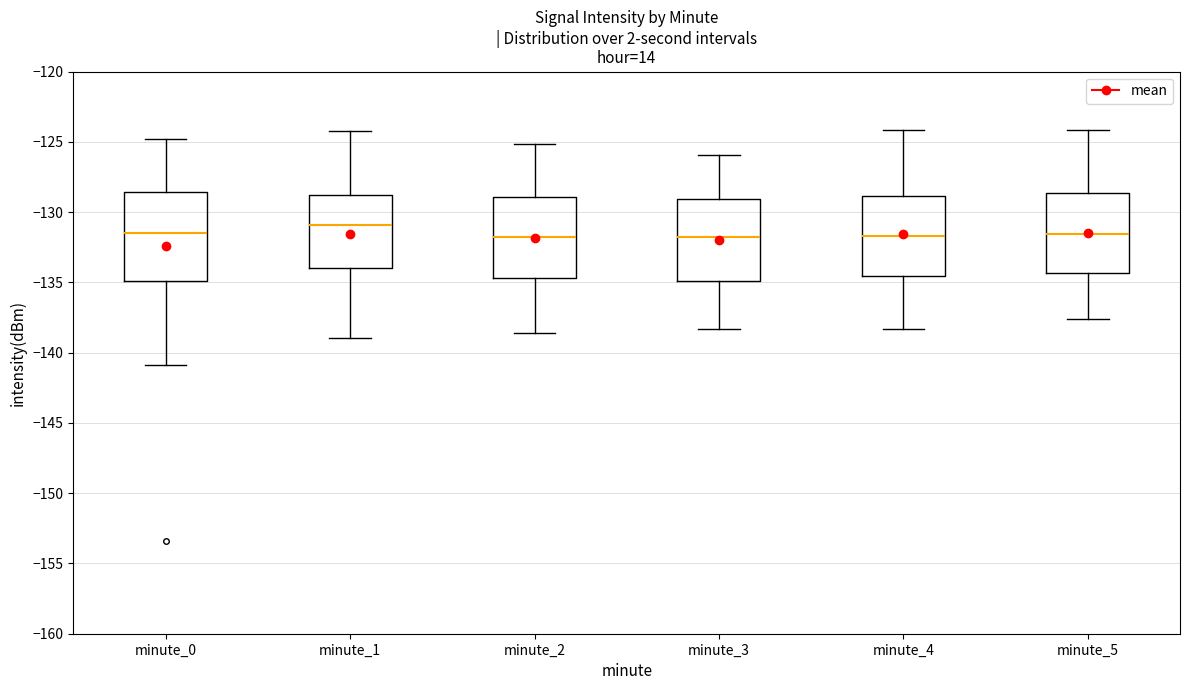

Reading left to right, read every box against the y-axis: the position of its median line, the range the box covers, and the ends of its whiskers. The values are not printed on the chart, so give them approximately, as read against the axis.

minute_0: median -131.5, box -135.0 to -128.5, whiskers -141.0 to -125.0
minute_1: median -131.0, box -134.0 to -129.0, whiskers -139.0 to -124.5
minute_2: median -131.5, box -134.5 to -129.0, whiskers -138.5 to -125.0
minute_3: median -132.0, box -135.0 to -129.0, whiskers -138.5 to -126.0
minute_4: median -131.5, box -134.5 to -129.0, whiskers -138.5 to -124.0
minute_5: median -131.5, box -134.5 to -128.5, whiskers -137.5 to -124.0